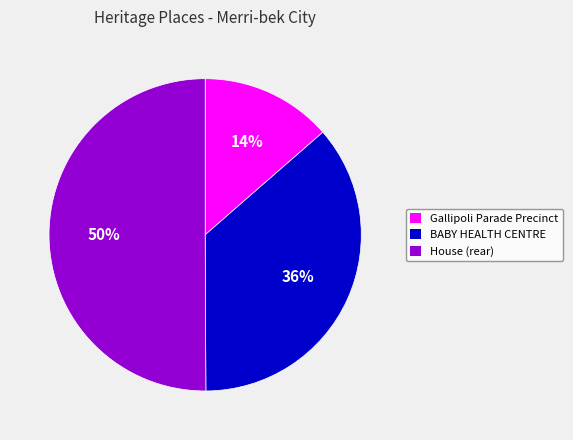

How many segments does this pie chart have?

3